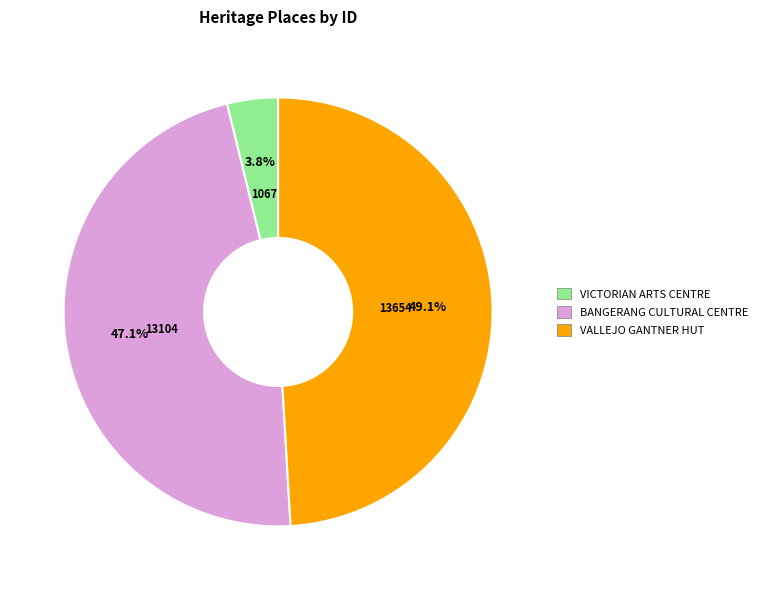

Combined, do VICTORIAN ARTS CENTRE and BANGERANG CULTURAL CENTRE account for over 50%?

Yes